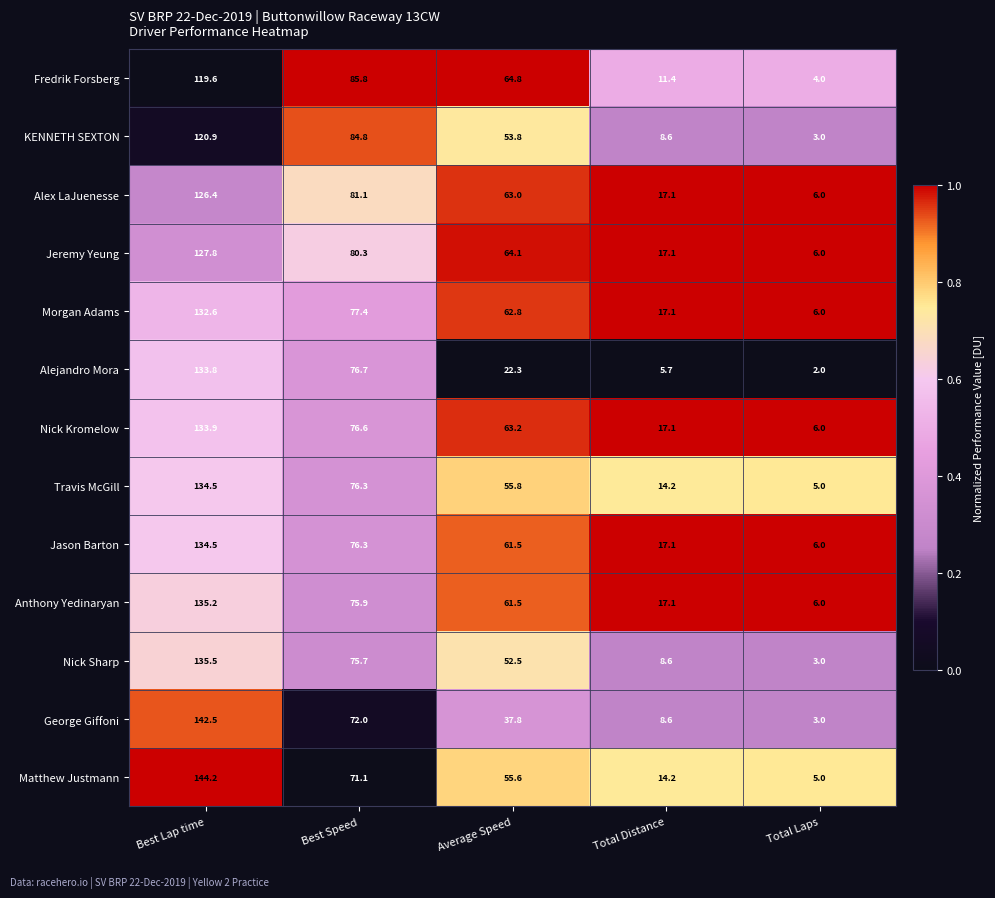

True or false: Morgan Adams has a value of 43.7 at Best Speed.

False